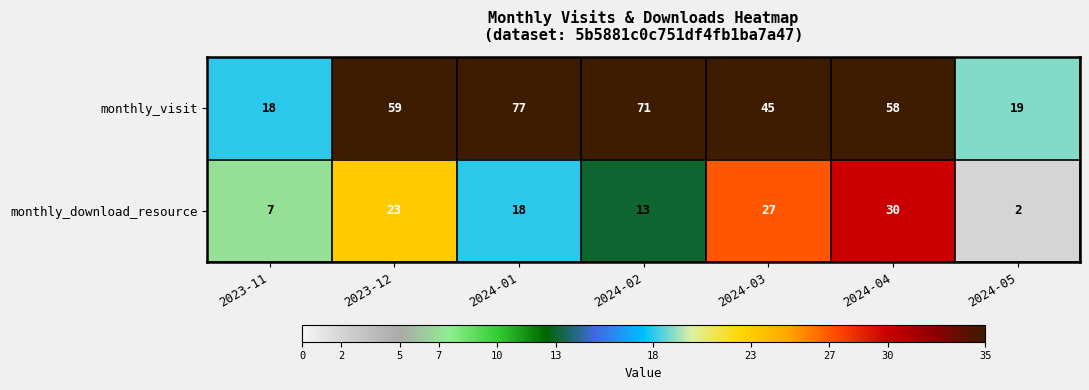

Reading left to right, transcribe all the data shown in this chart.

monthly_visit: 2023-11=18	2023-12=59	2024-01=77	2024-02=71	2024-03=45	2024-04=58	2024-05=19
monthly_download_resource: 2023-11=7	2023-12=23	2024-01=18	2024-02=13	2024-03=27	2024-04=30	2024-05=2